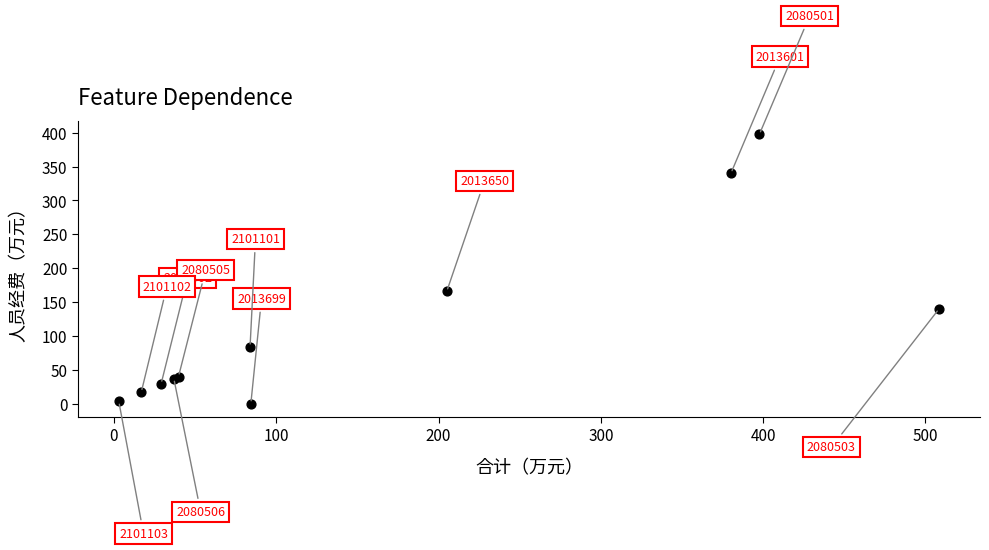

What Y value in the scatter plot is closest to 198?

165.6